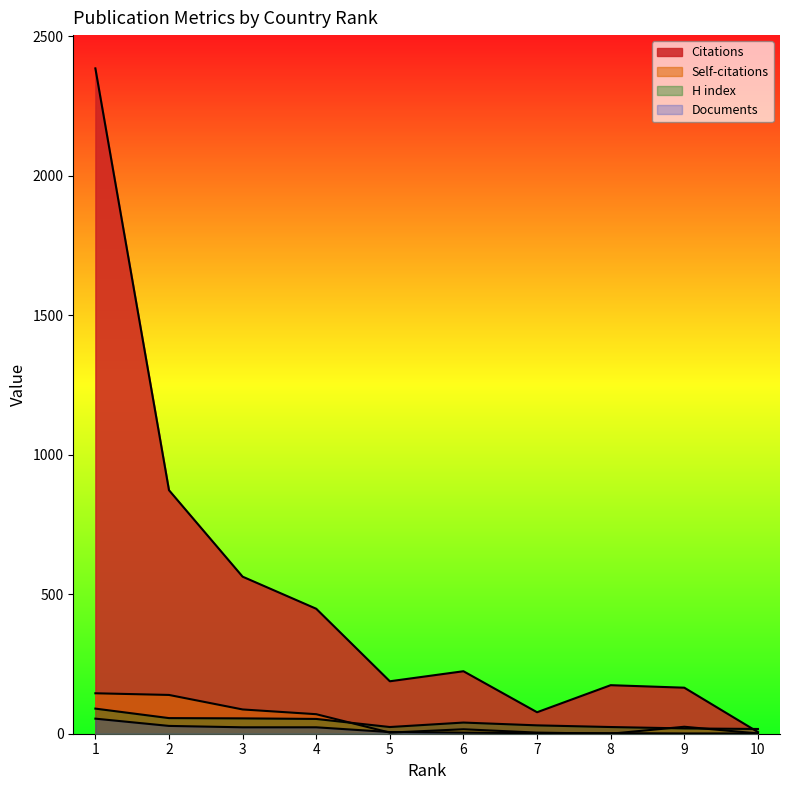

How many distinct data groups are displayed?

4